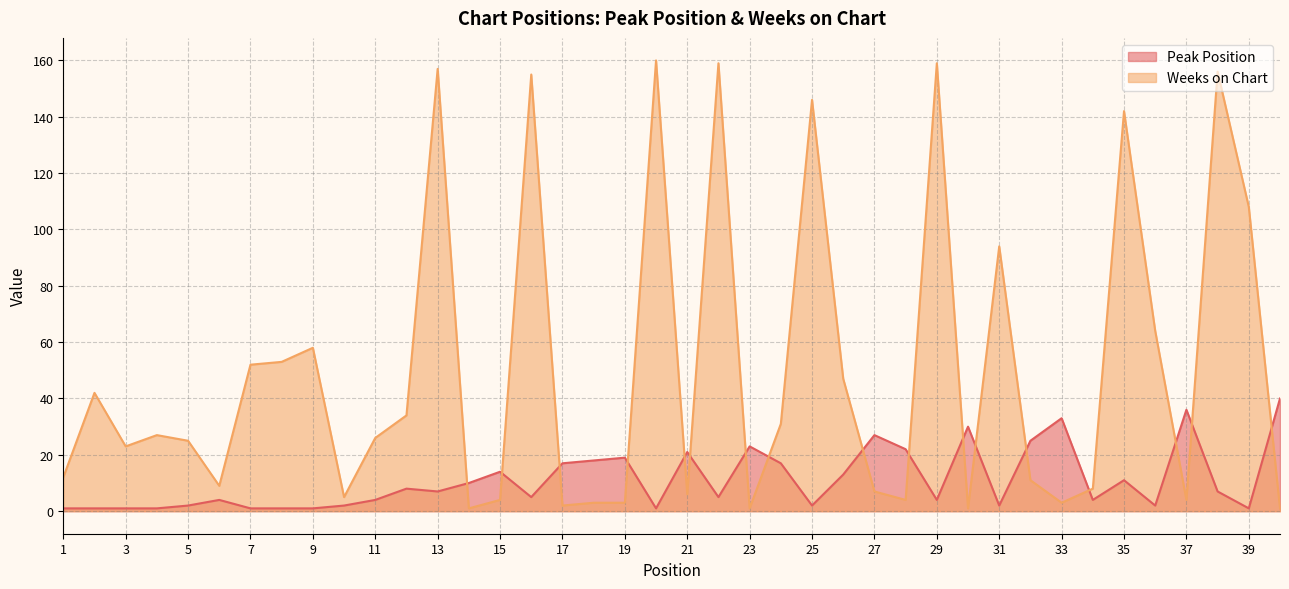

Which series has the largest total across all categories?

Weeks on Chart